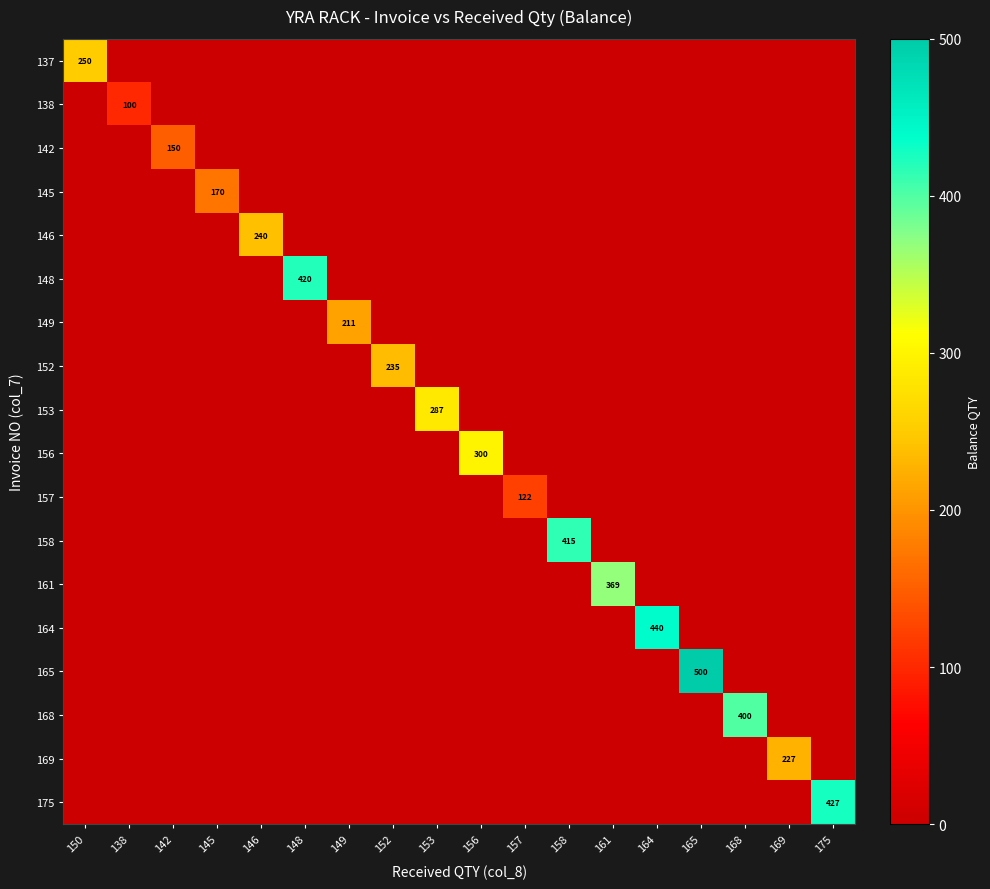

The 156 series shows 76 at 156. True or false?

False